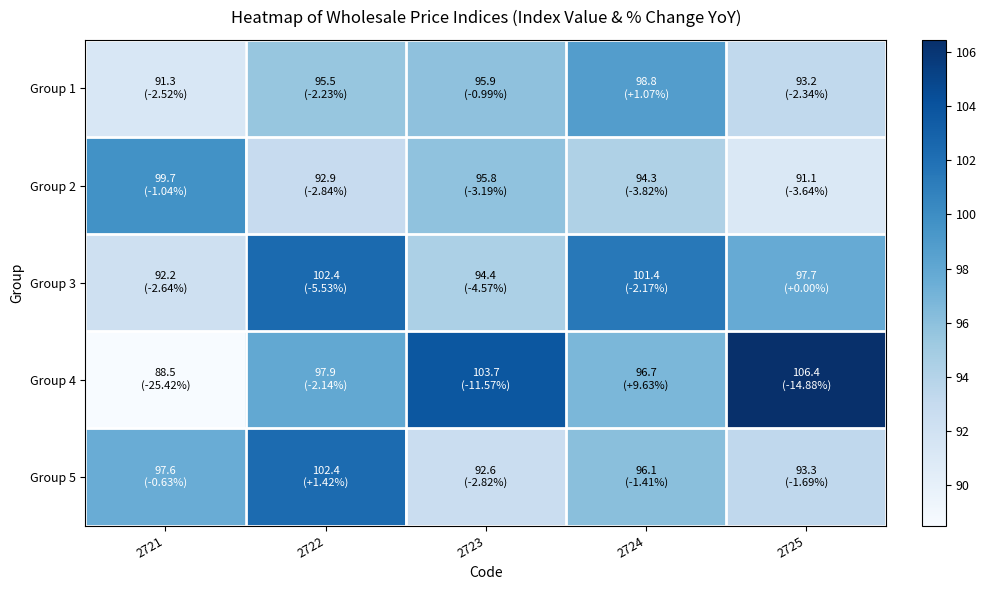

Reading right to left, what are all the values shown in this chart?

Group 1: 2725=93.2	2724=98.8	2723=95.9	2722=95.5	2721=91.3
Group 2: 2725=91.1	2724=94.3	2723=95.8	2722=92.9	2721=99.7
Group 3: 2725=97.7	2724=101.4	2723=94.4	2722=102.4	2721=92.2
Group 4: 2725=106.4	2724=96.7	2723=103.7	2722=97.9	2721=88.5
Group 5: 2725=93.3	2724=96.1	2723=92.6	2722=102.4	2721=97.6